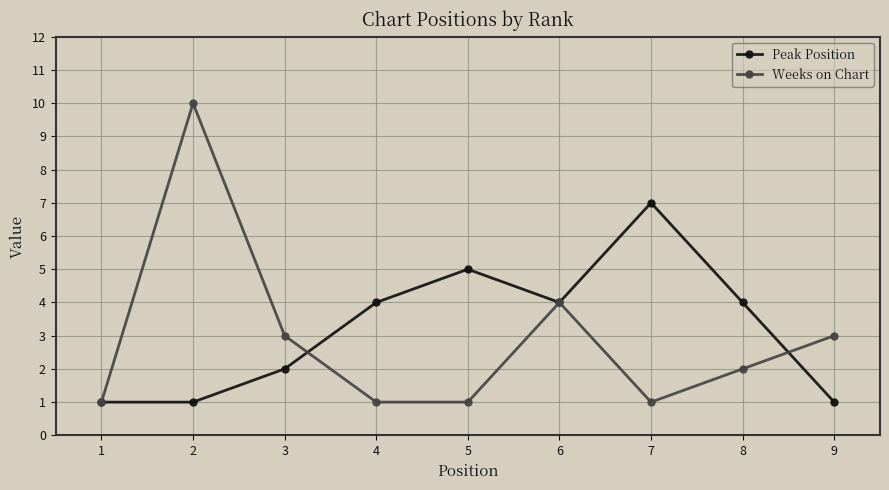

List the series in order of their overall mean, lowest first.

Weeks on Chart, Peak Position